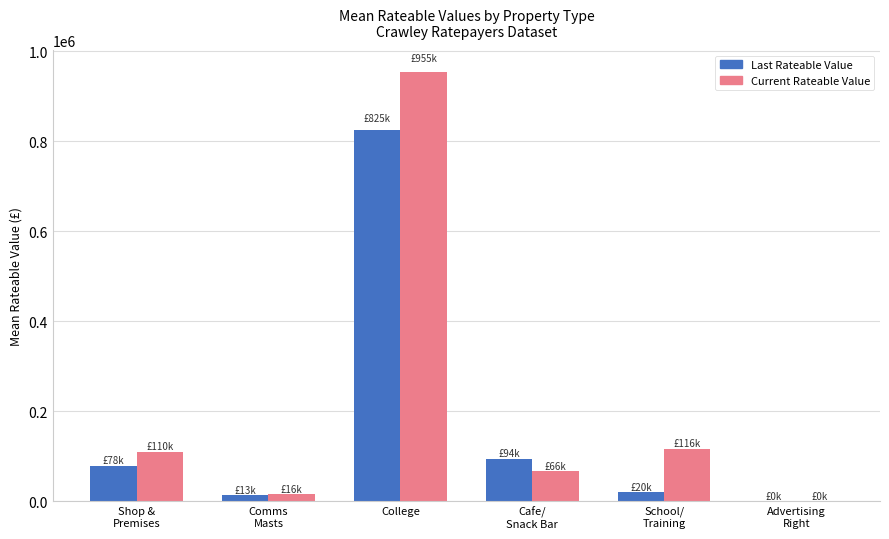

The value of Last Rateable Value at College is 825000. True or false?

True